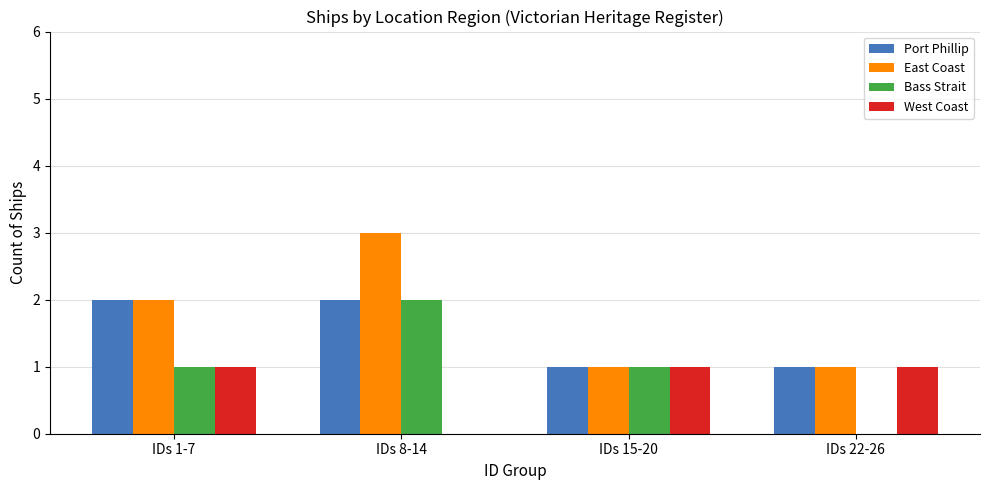

Which label corresponds to the largest value in the chart?

IDs 8-14